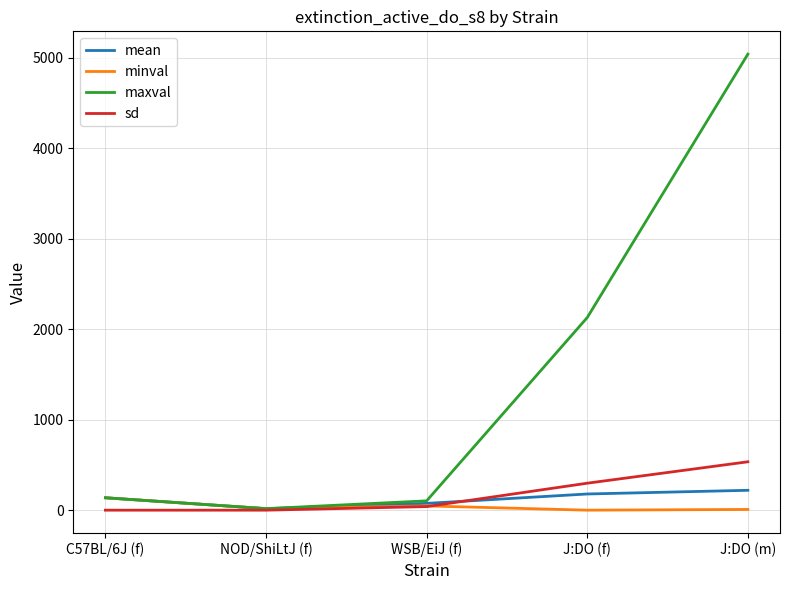

At how many categories does at least one series exceed 4016?

1